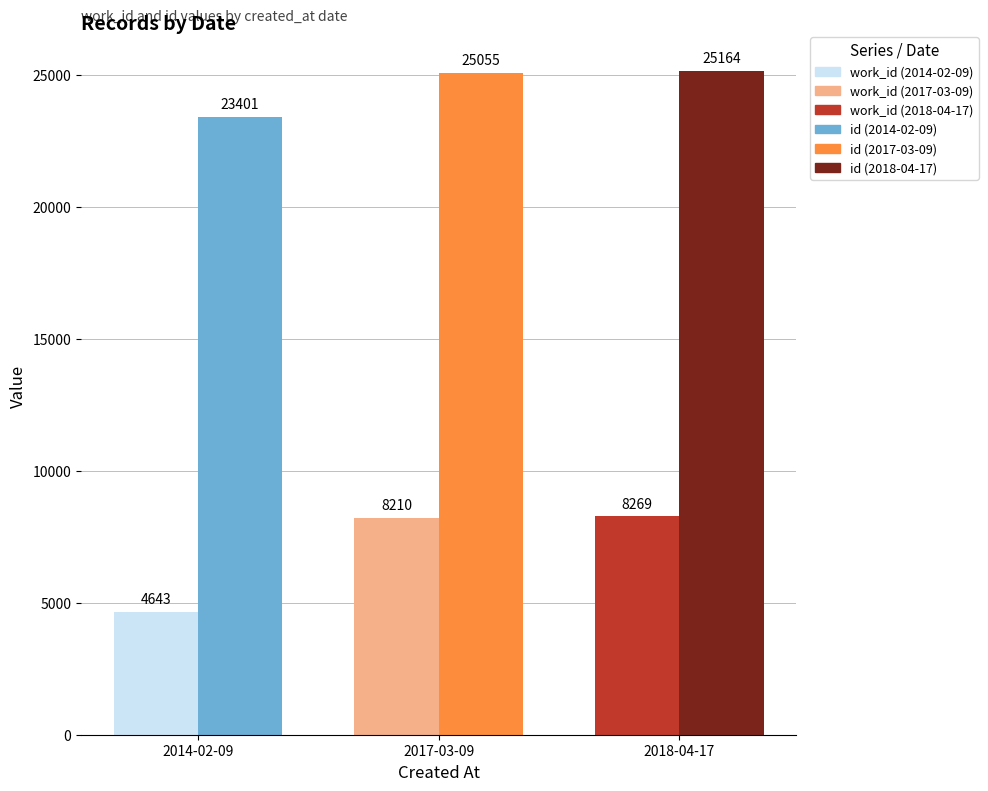

Which category has the highest value across all series?

2018-04-17